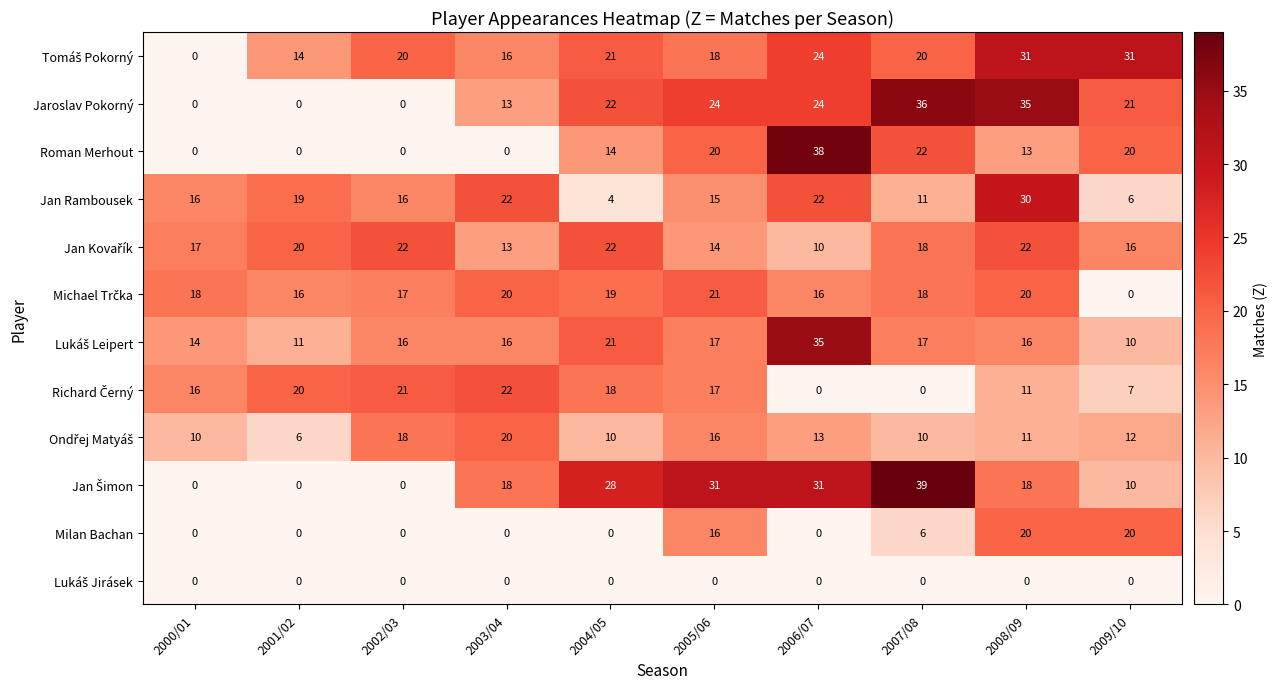

Is it true that Jaroslav Pokorný equals 0 at 2000/01?

True